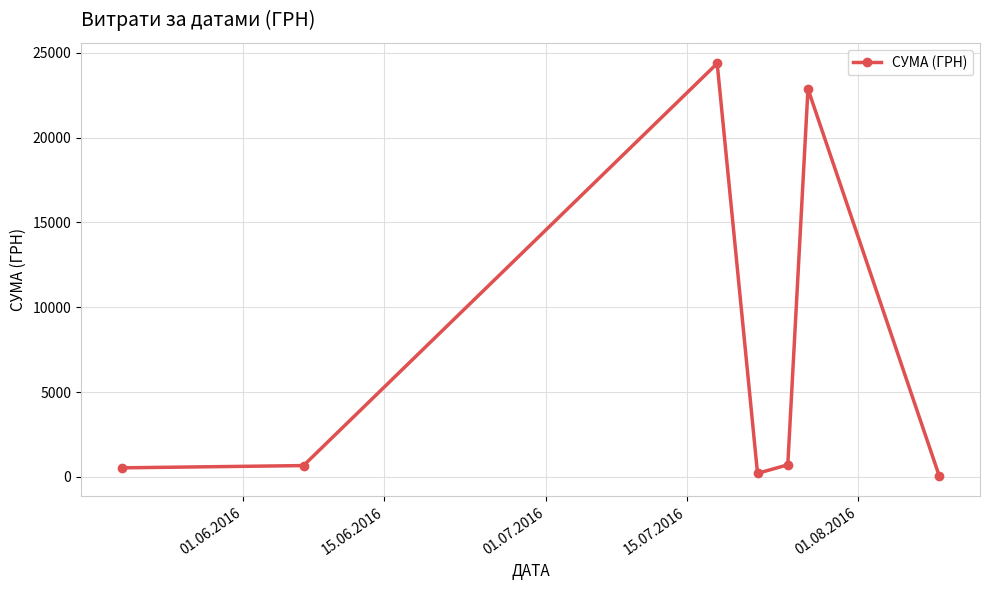

Count the number of categories in the chart.

7